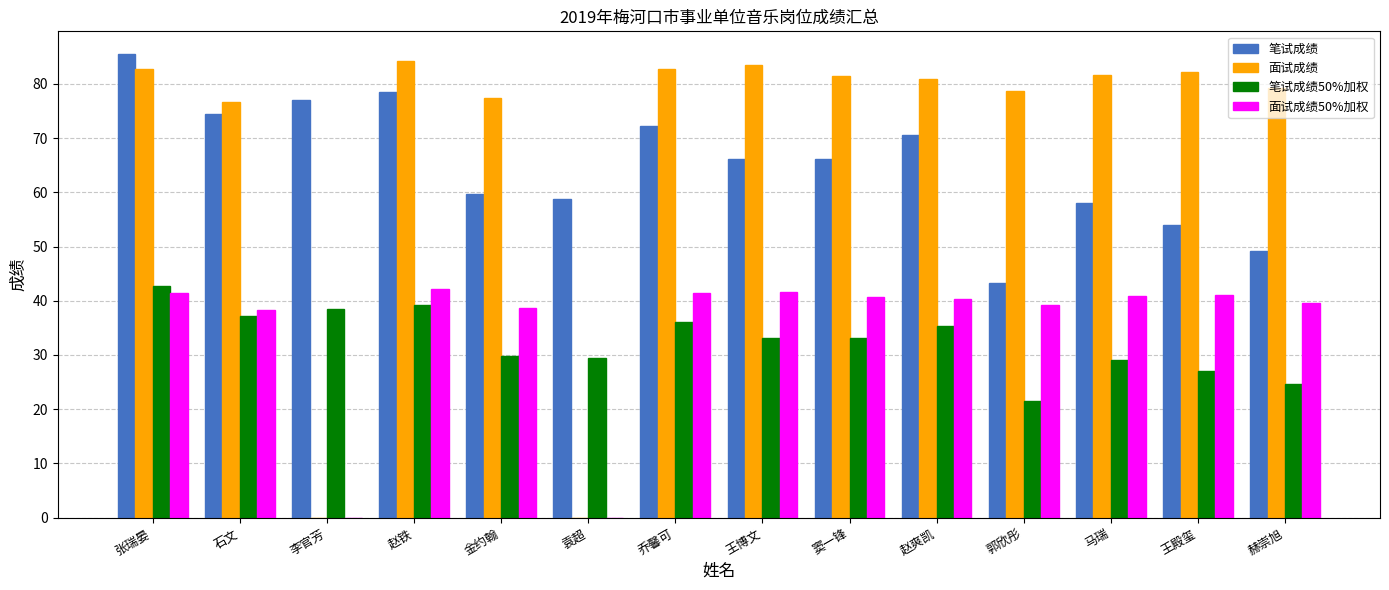

Read the 笔试成绩 value at 张瑞晏.

85.4